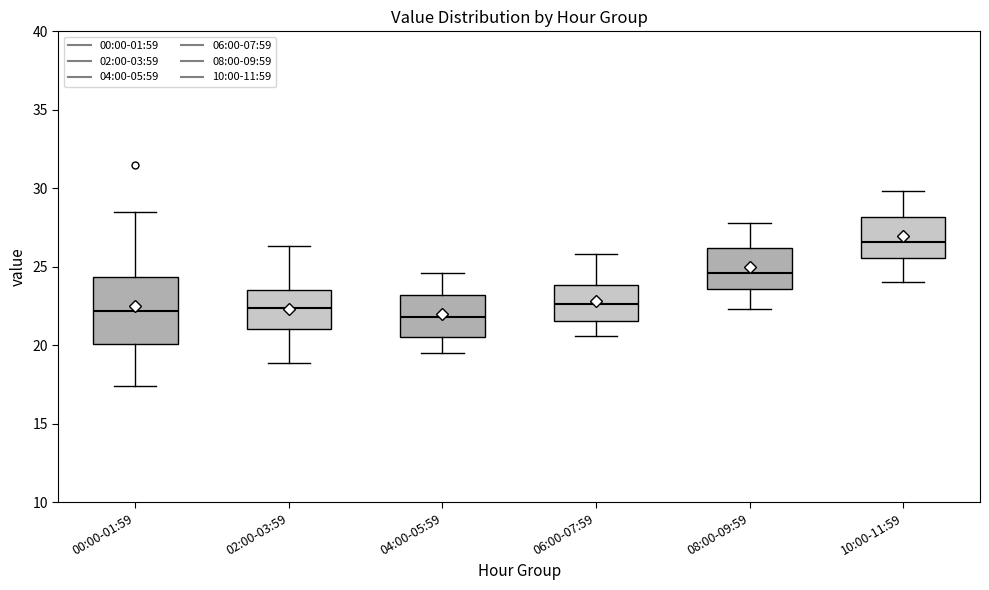

Where is the upper edge of the box for 06:00-07:59 on the y-axis? The values are not printed on the chart, so give them approximately, as read against the axis.

24.0